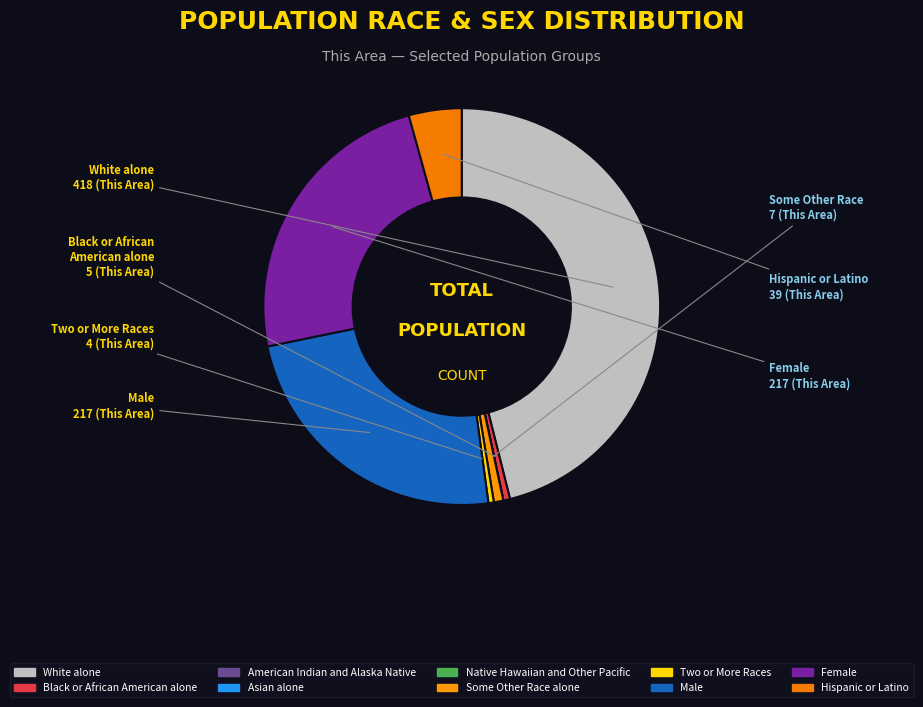

Do Some Other Race alone and Female together represent more than half of the pie?

No